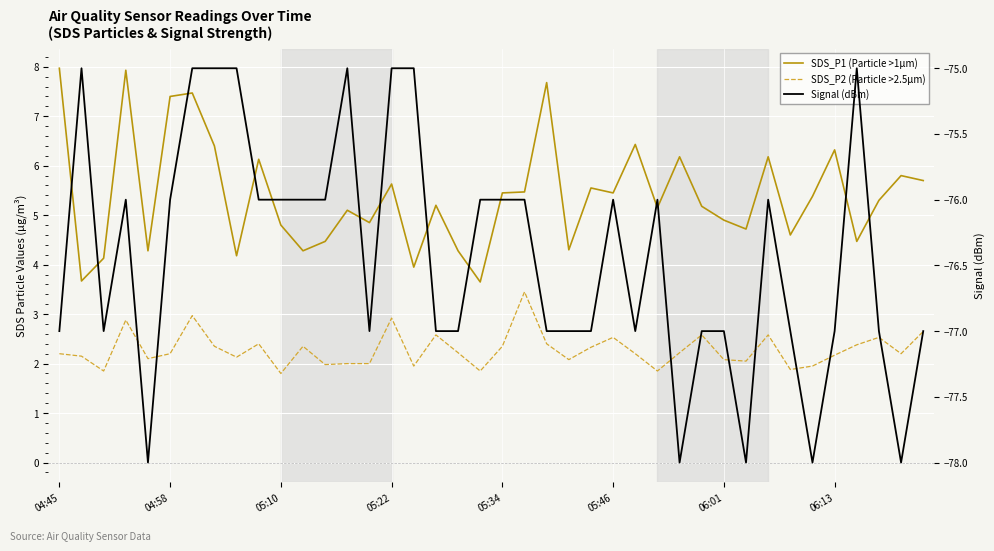

What is the sum of all Signal (dBm) values?

-3057.0